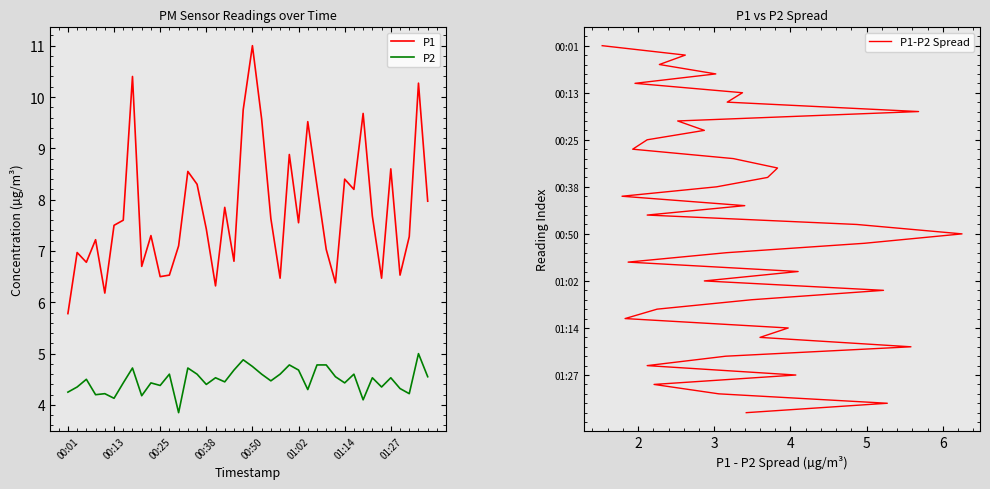

True or false: P1 and P2 intersect in this chart.

False